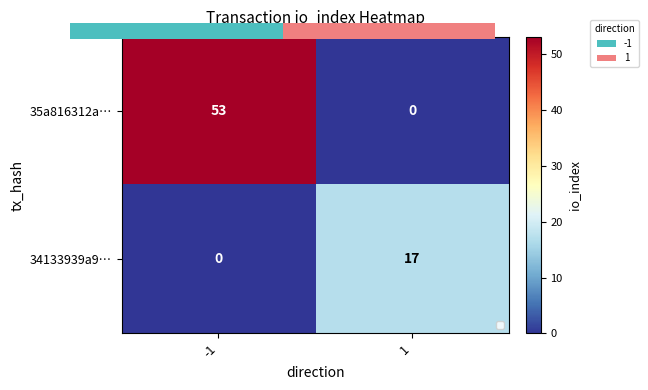

What is the difference between the maximum and minimum values in the 34133939a9… series?

17